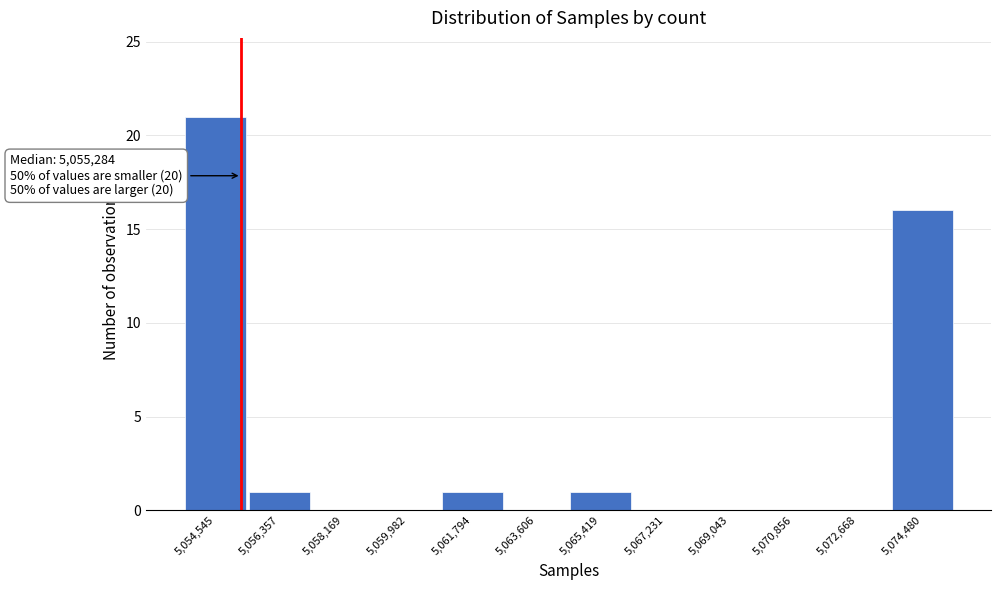

Over which range of the x-axis is the bar tallest?

5053600 to 5055400